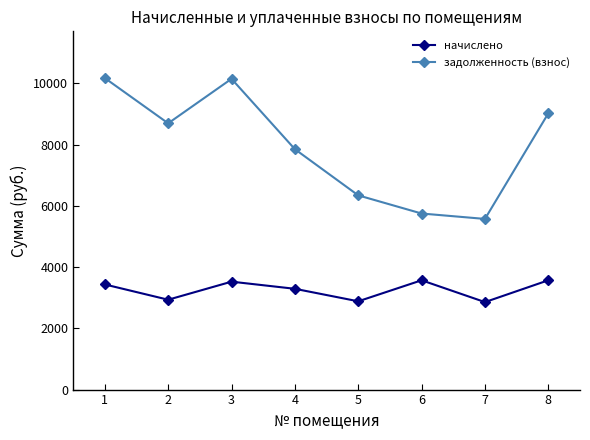

True or false: начислено and задолженность (взнос) cross at least once.

False